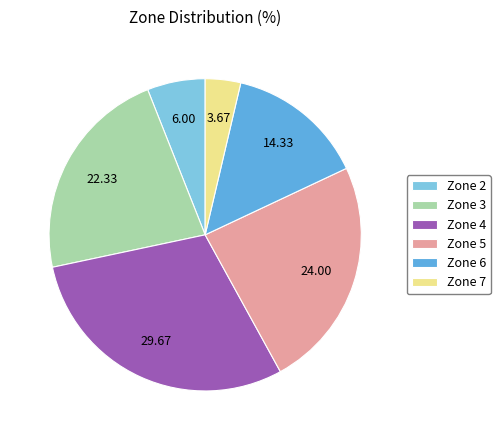

Is there any slice that represents more than half of the pie?

No